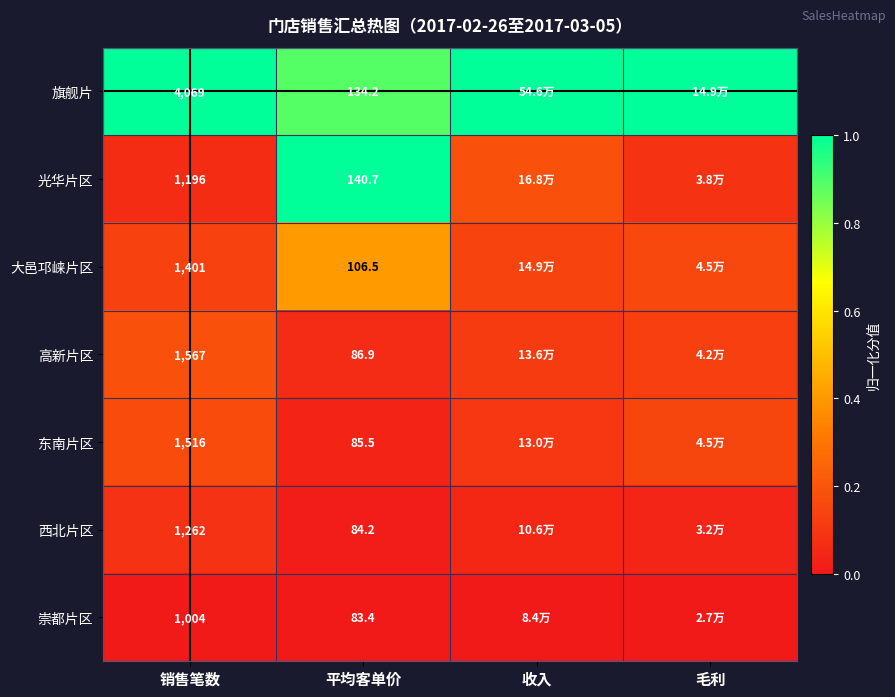

Which category has the highest value across all series?

销售笔数